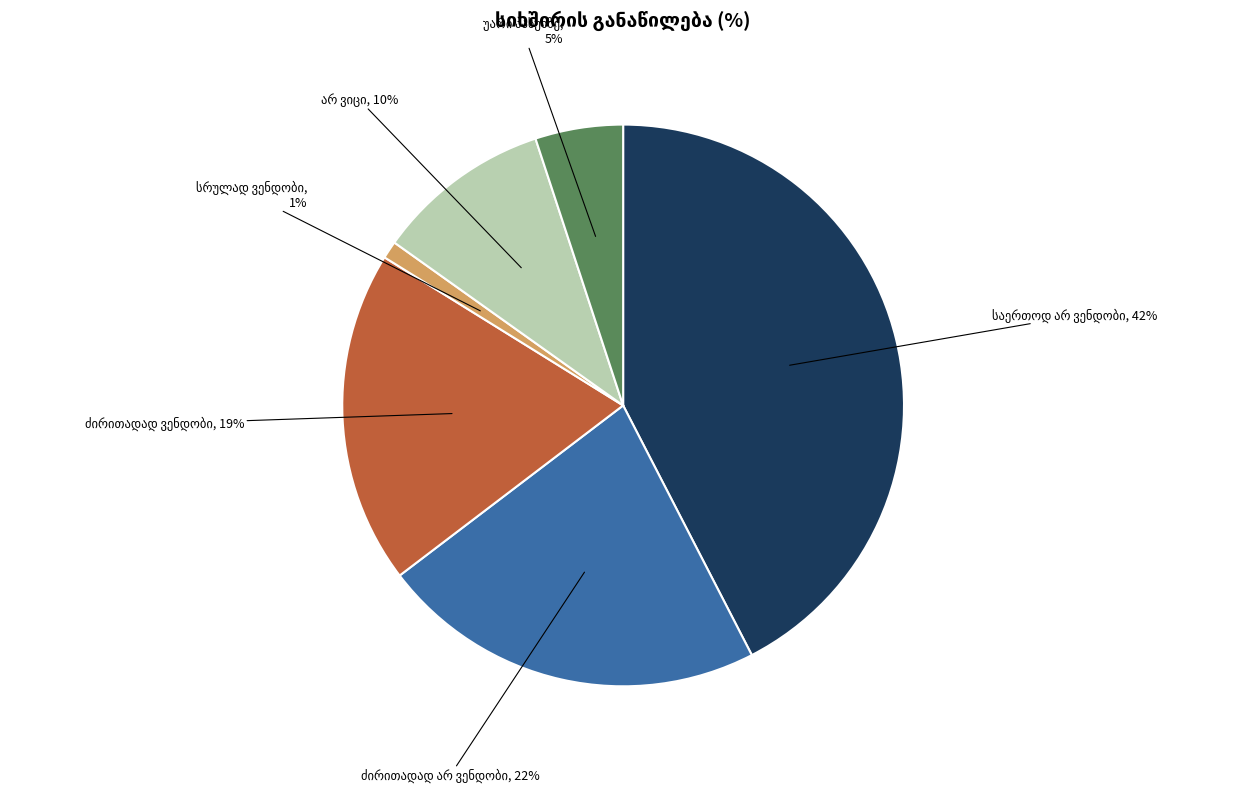

Is there any slice that represents more than half of the pie?

No